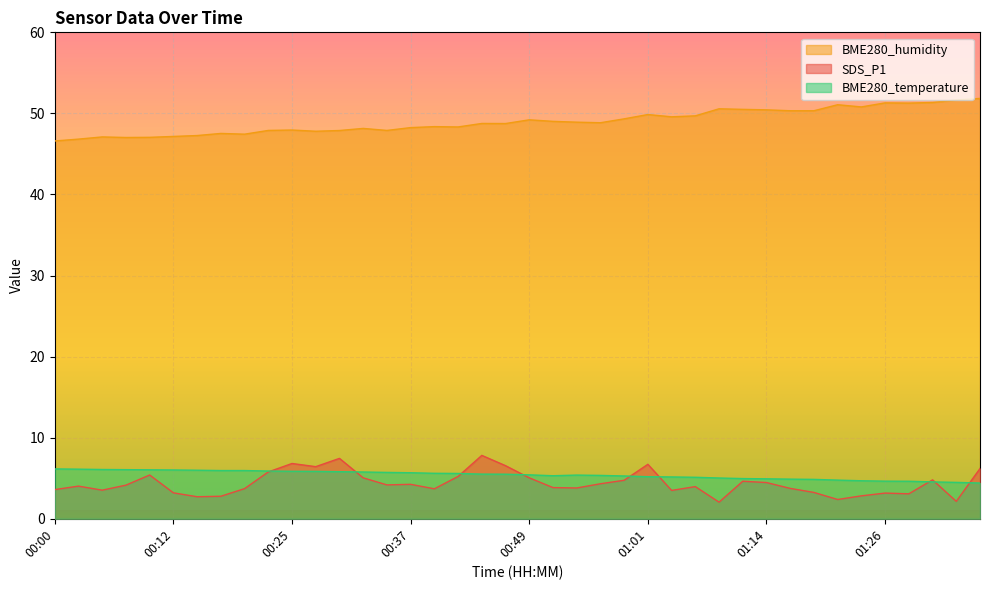

Where is the first local minimum for BME280_humidity?

00:07